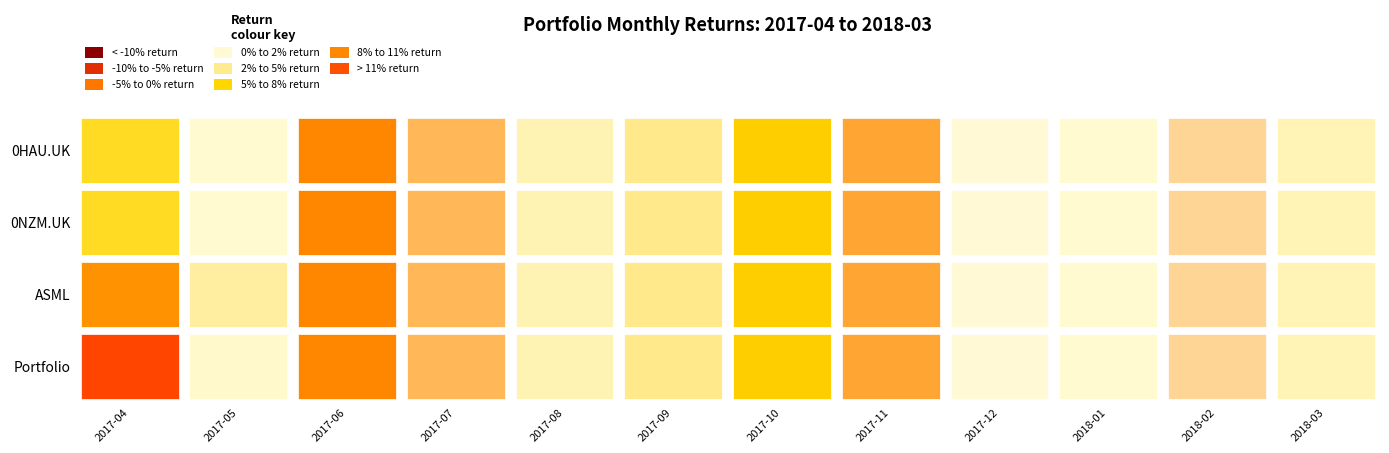

Reading right to left, what are all the values shown in this chart?

0HAU.UK: 0.0	-0.0	0.0	-0.0	-0.0	0.1	0.0	0.0	-0.0	-0.0	0.0	0.1
0NZM.UK: 0.0	-0.0	0.0	-0.0	-0.0	0.1	0.0	0.0	-0.0	-0.0	0.0	0.1
ASML: 0.0	-0.0	0.0	-0.0	-0.0	0.1	0.0	0.0	-0.0	-0.0	0.0	0.1
Portfolio: 0.0	-0.0	0.0	-0.0	-0.0	0.1	0.0	0.0	-0.0	-0.0	0.0	0.2